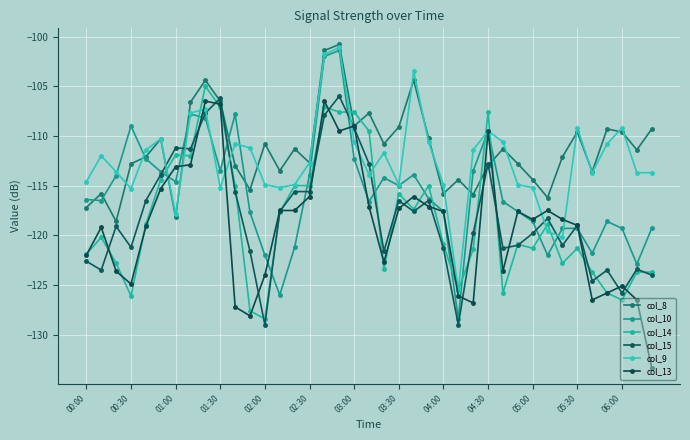

What is the value of the col_9 point at the 4th from the left?

-115.3